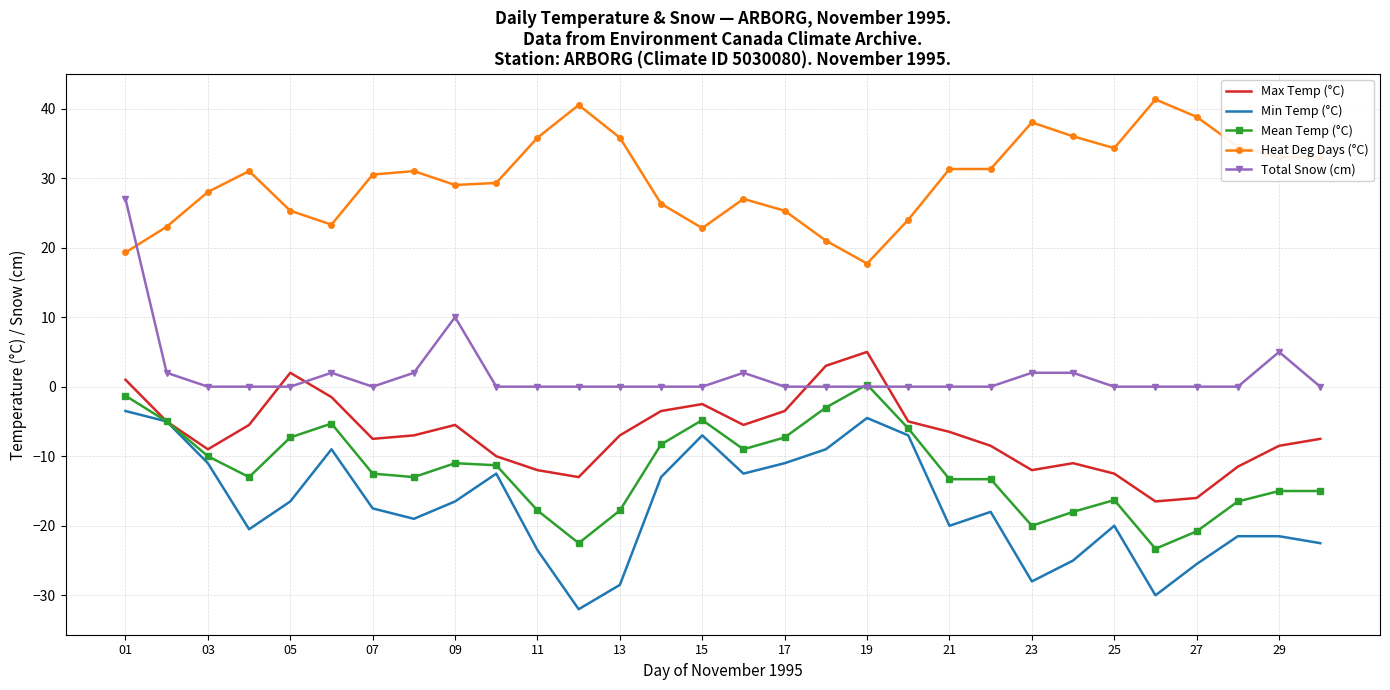

Rank the series by their maximum value, from highest to lowest.

Heat Deg Days (°C), Total Snow (cm), Max Temp (°C), Mean Temp (°C), Min Temp (°C)